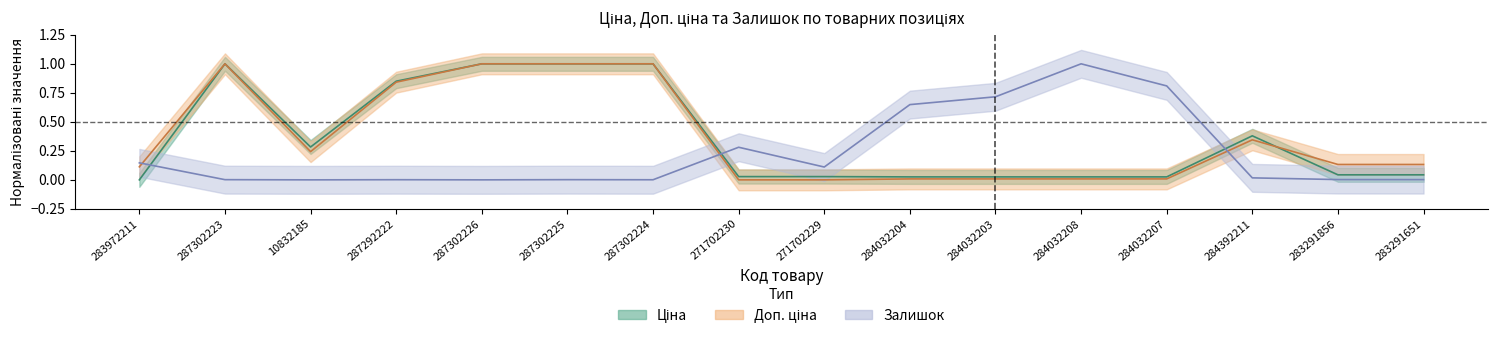

True or false: Доп. ціна has a value of 0.0 at 284032204.

True